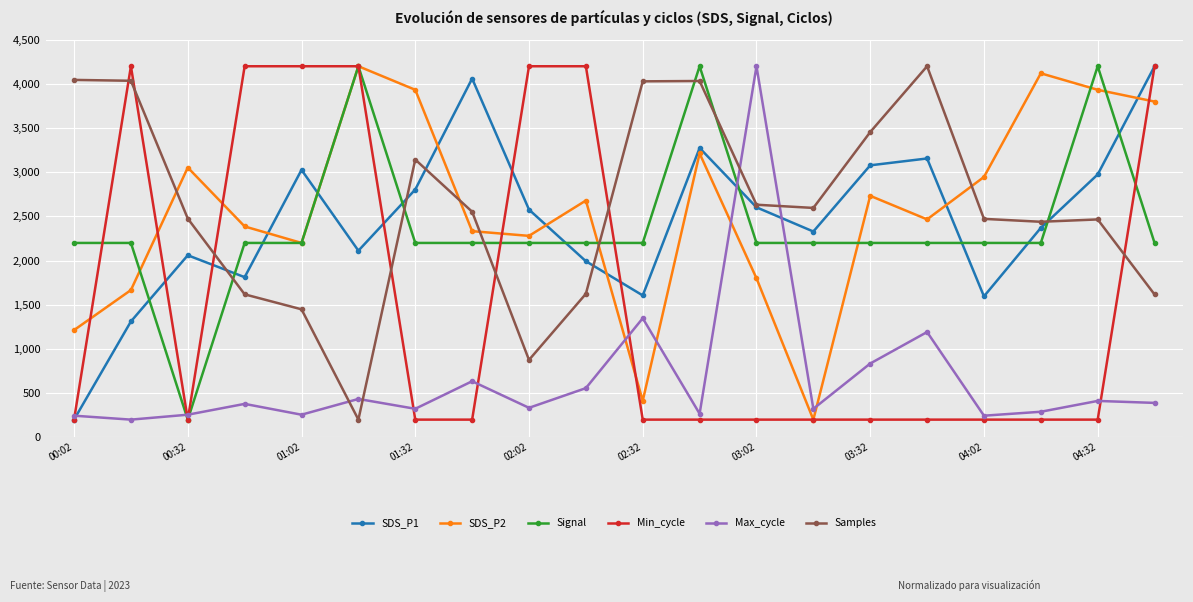

What is the highest value of the Signal series?

4200.0